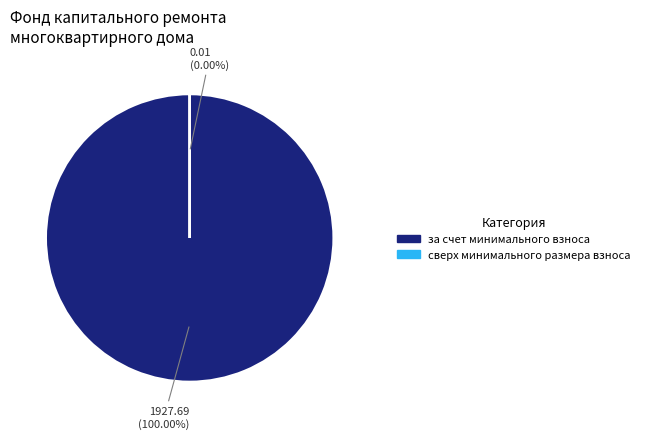

Which slice is the largest?

за счет минимального взноса